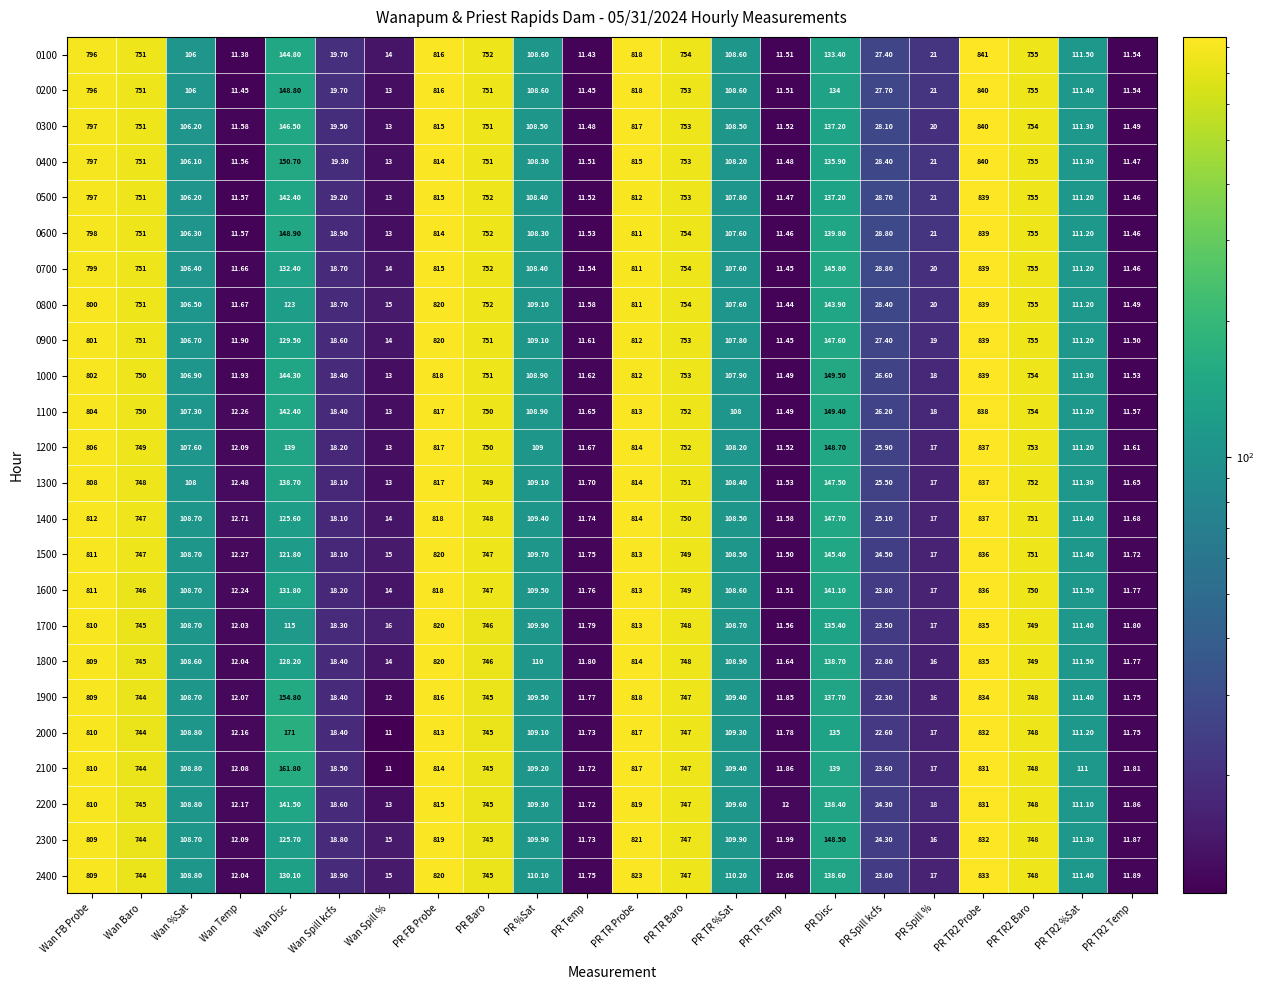

Where is 1800 nearest to the value 423?

PR Disc